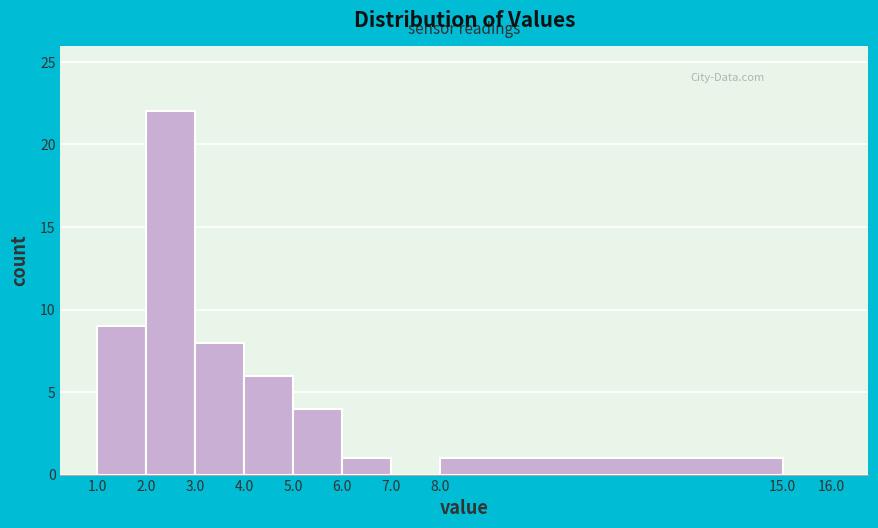

Reading left to right, list every bar in this chart as the range it spans on the x-axis followed by its height. The values are not printed on the chart, so give them approximately, as read against the axis.

1.0 to 2.0: 9
2.0 to 3.0: 22
3.0 to 4.0: 8
4.0 to 5.0: 6
5.0 to 6.0: 4
6.0 to 7.0: 1
7.0 to 8.0: 0
8.0 to 15.0: 1
15.0 to 16.0: 0